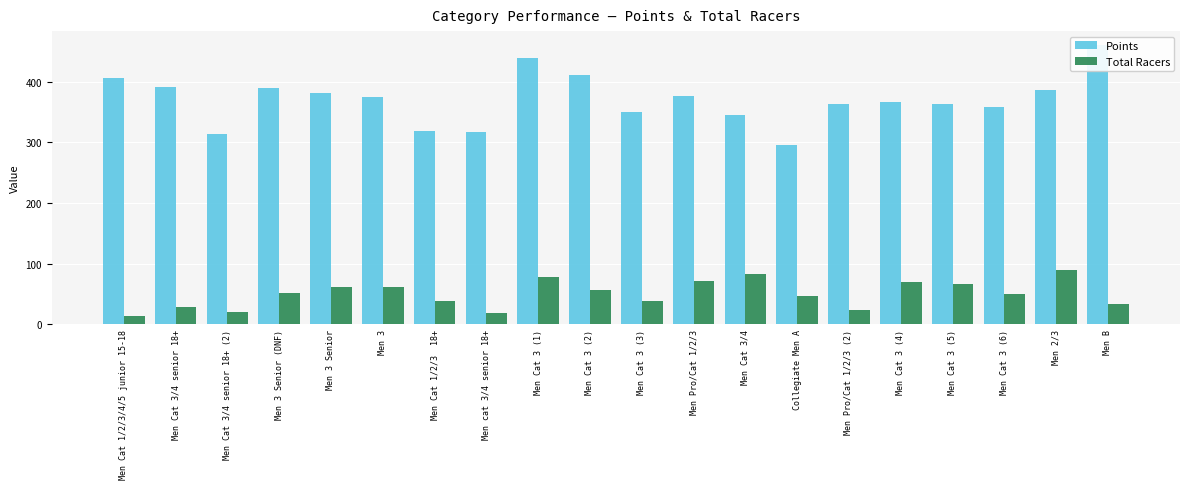

At which label is Total Racers closest to 51?

Men 3 Senior (DNF)